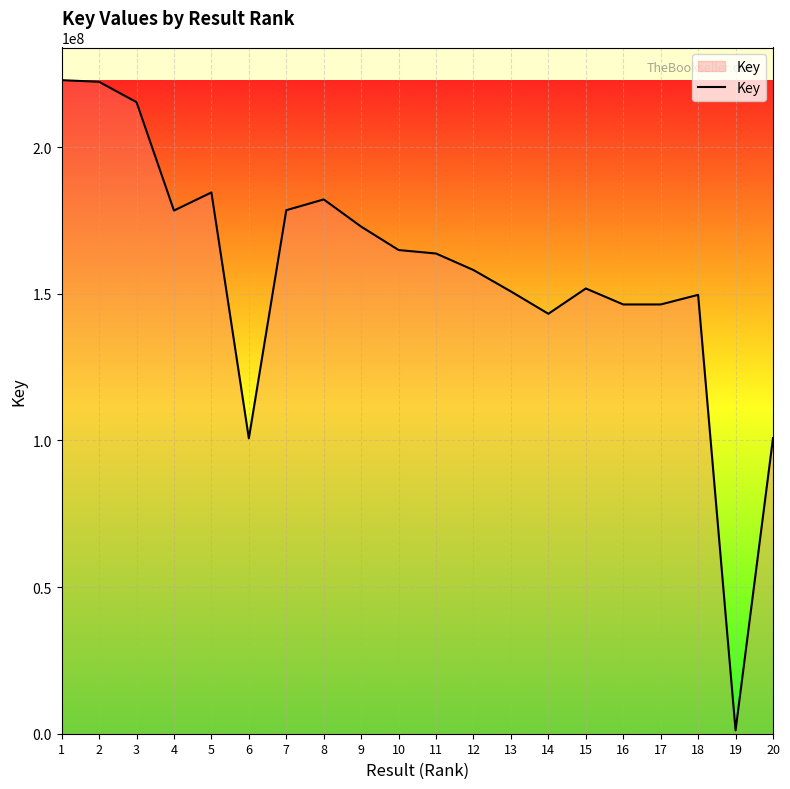

Is it true that the value at 2 is 222233168?

True